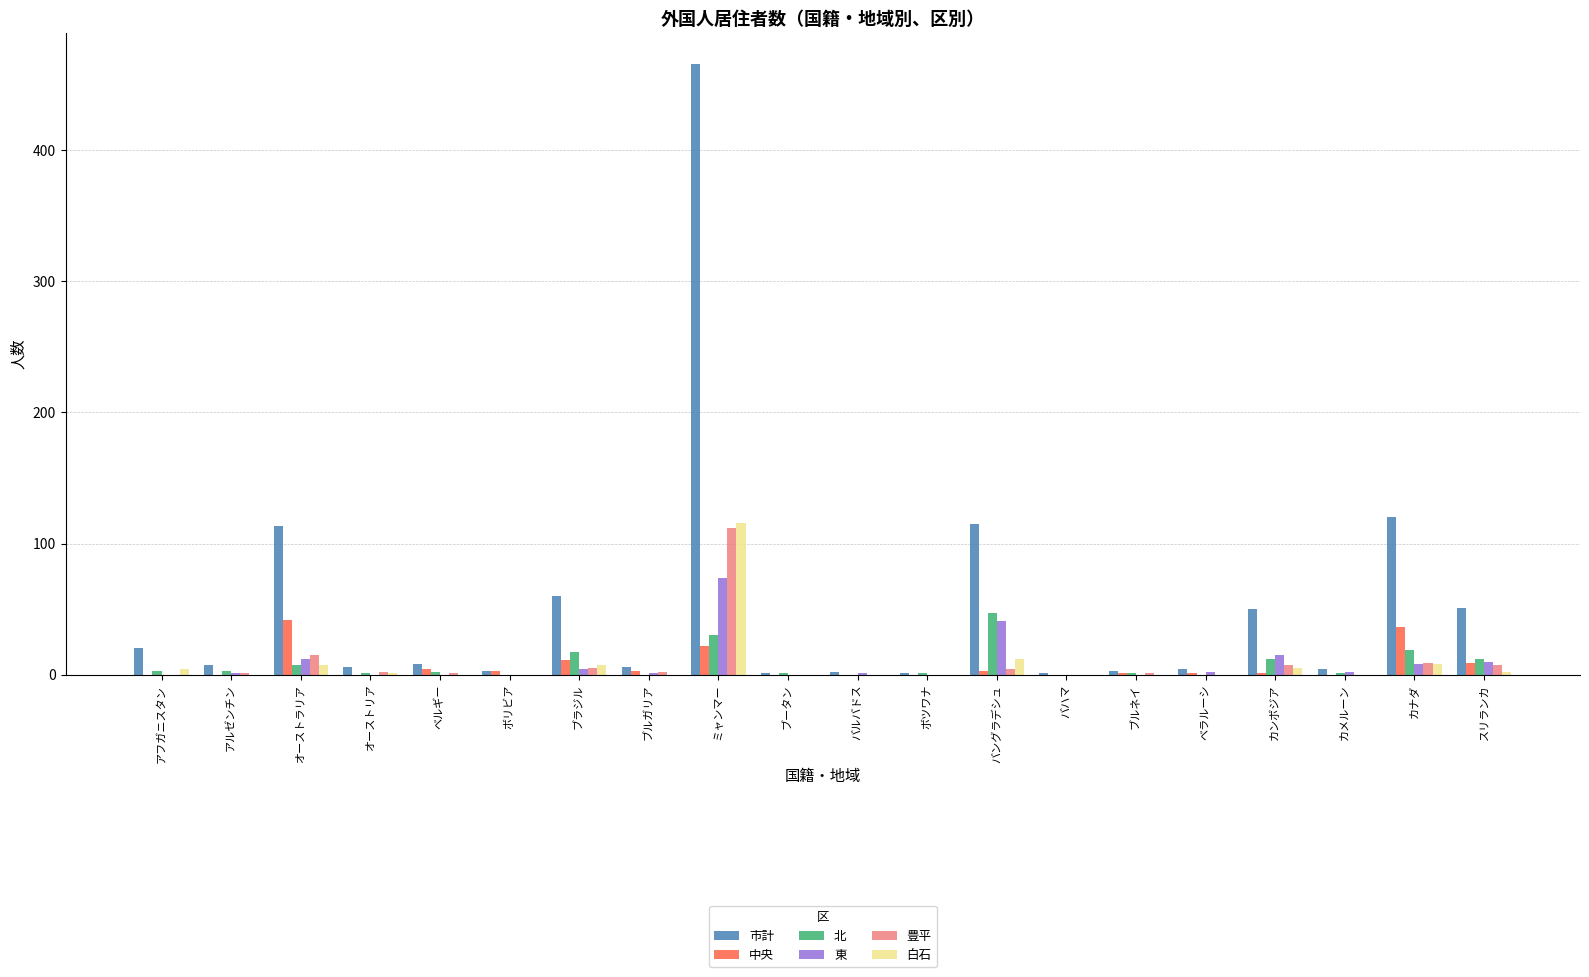

At which category is the sum across all series the highest?

ミャンマー